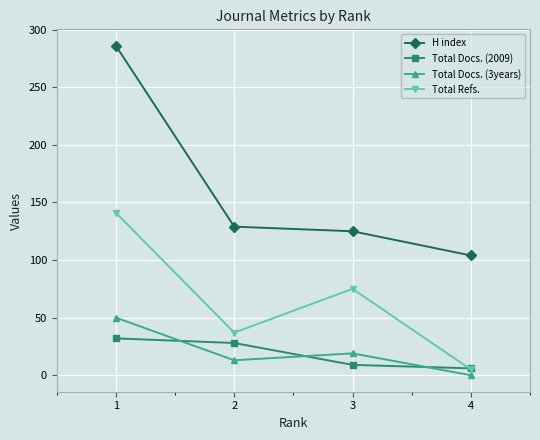

Where is the first local maximum for Total Refs.?

3